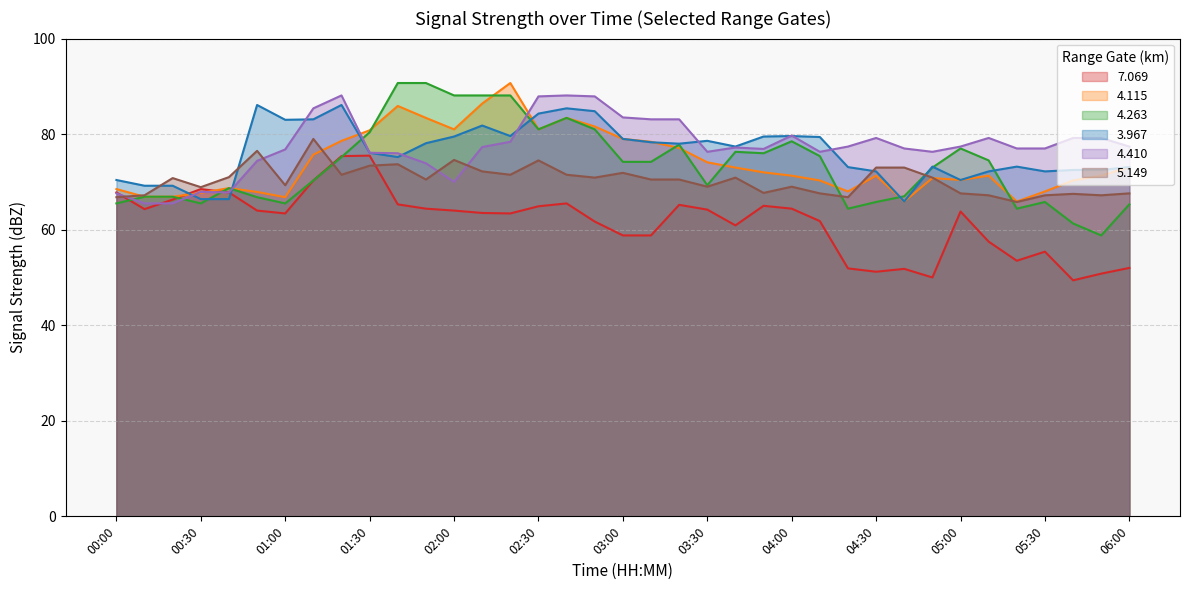

What is the label of the 23rd point from the right?

02:20